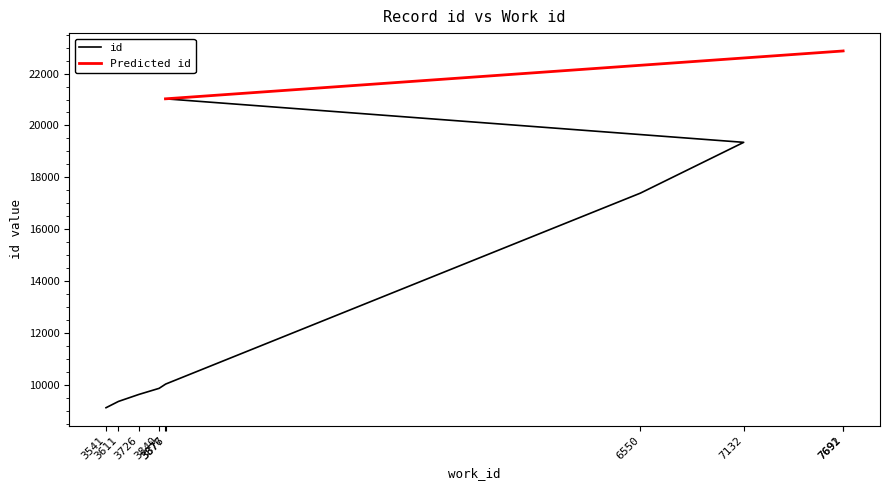

In work_id, how many points are higher than both neighbors (excluding endpoints)?

1